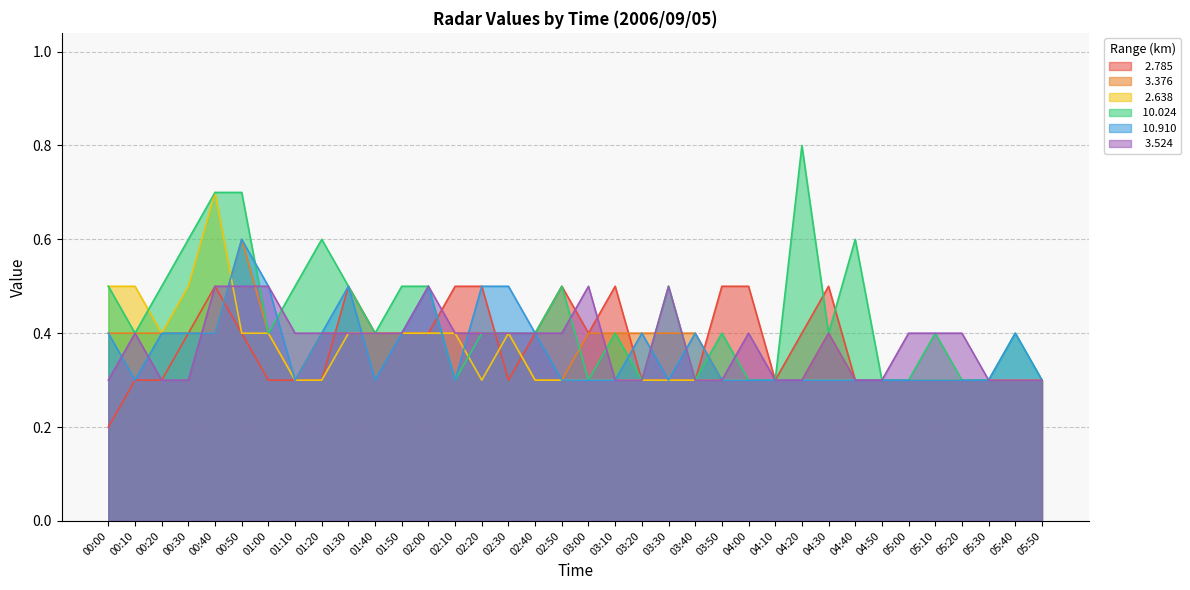

What is the label of the 36th point from the left?

05:50